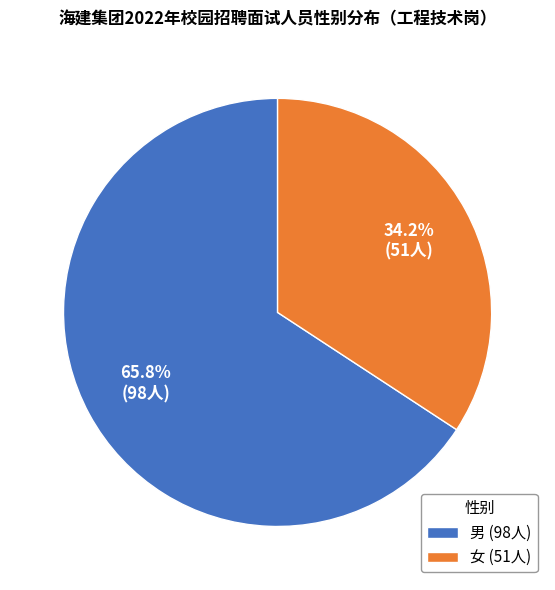

Between 女 (51人) and 男 (98人), which is larger?

男 (98人)